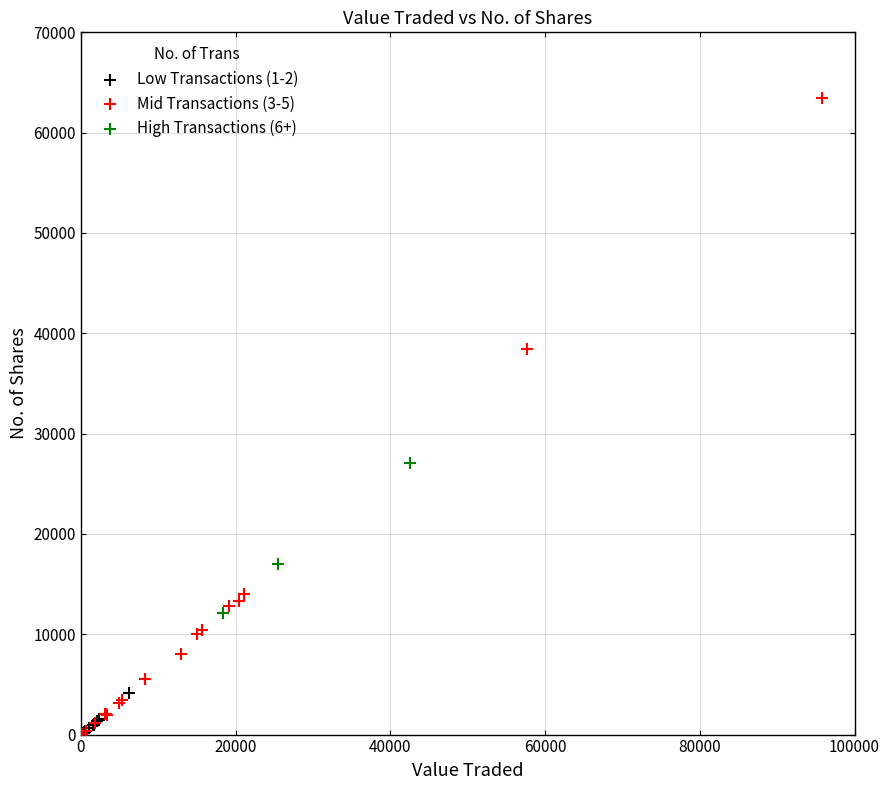

Which series reaches the maximum Y coordinate?

Mid Transactions (3-5)